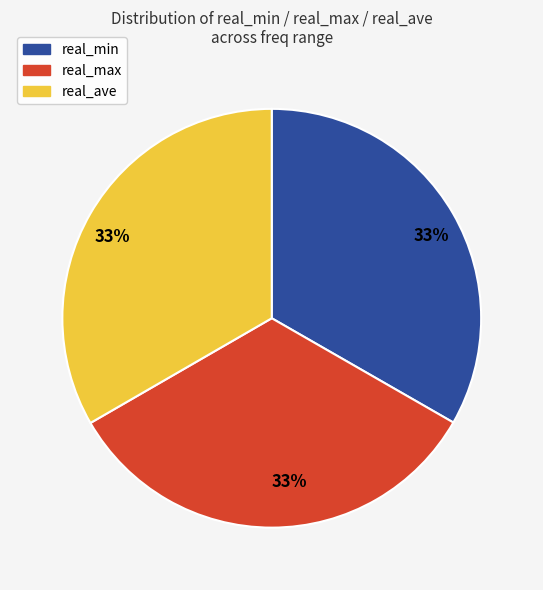

Is there any slice that represents more than half of the pie?

No